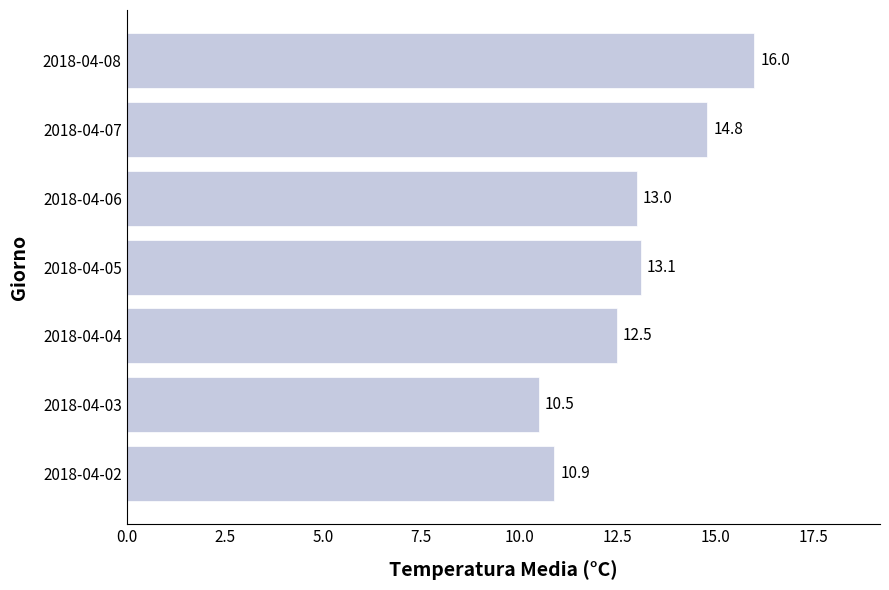

Which has a higher value, 2018-04-05 or 2018-04-04?

2018-04-05